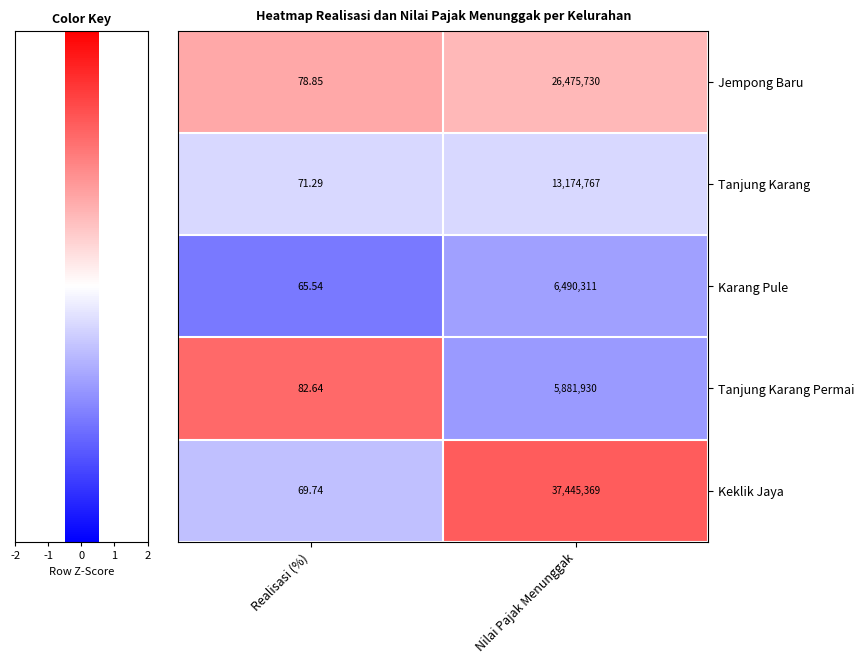

Which category has the lowest value across all series?

Realisasi (%)